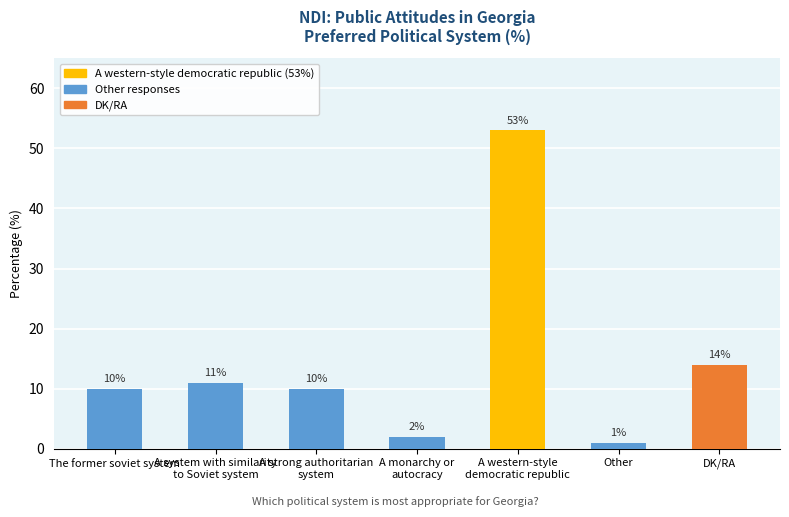

What is the sum of the values at A strong authoritarian
system and The former soviet system?

20